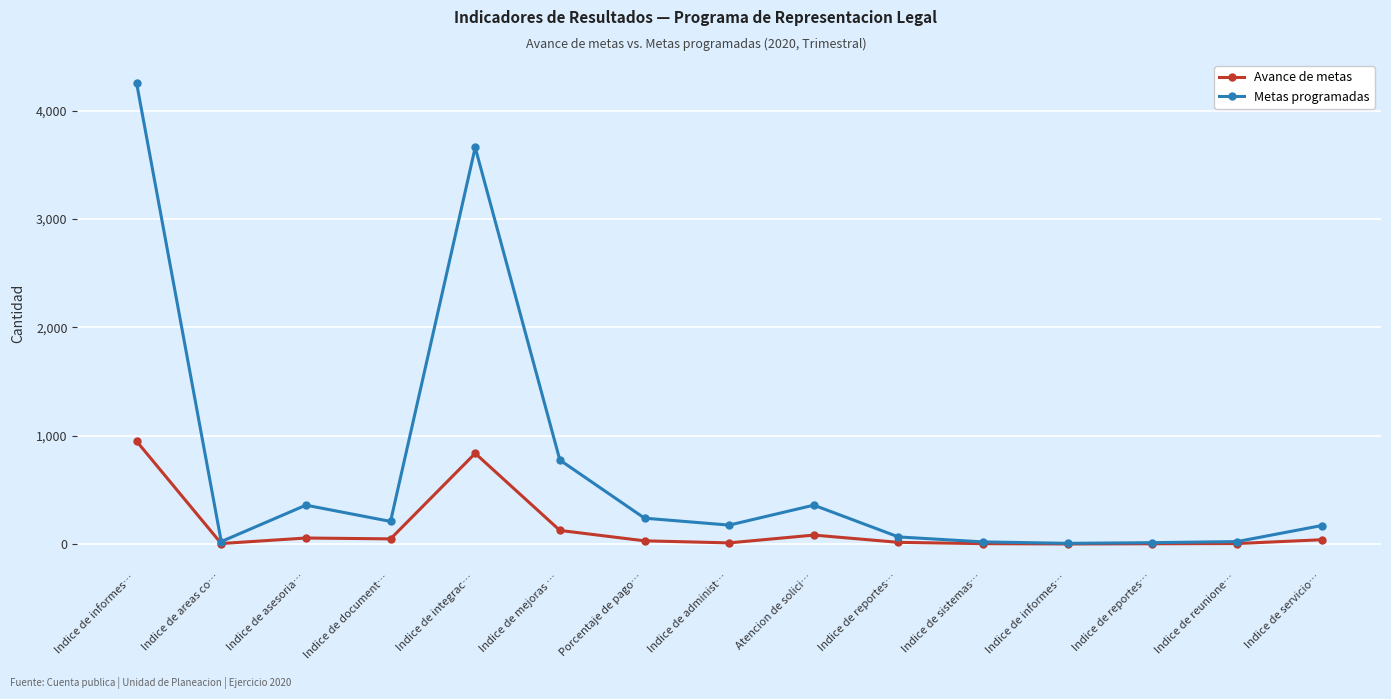

Count the number of data series in this chart.

2